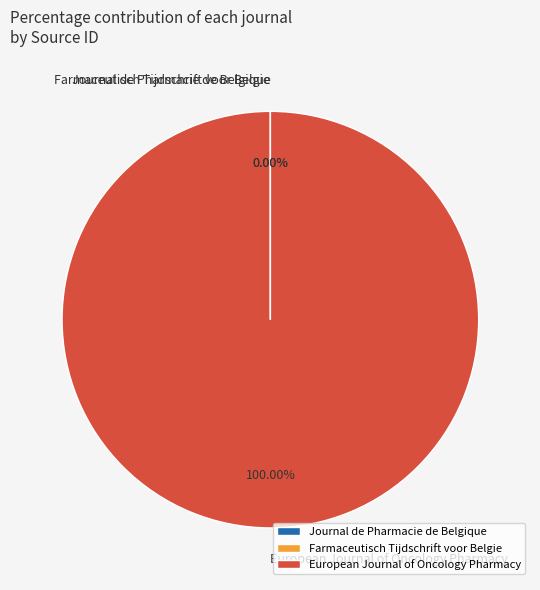

Is there a majority slice in this chart?

Yes